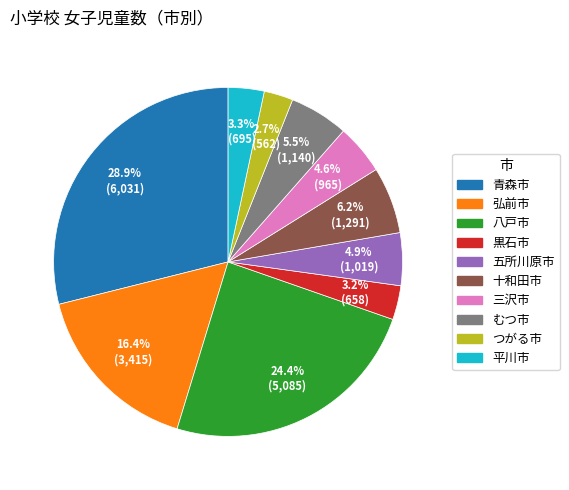

Does 八戸市 represent more than half of the total?

No